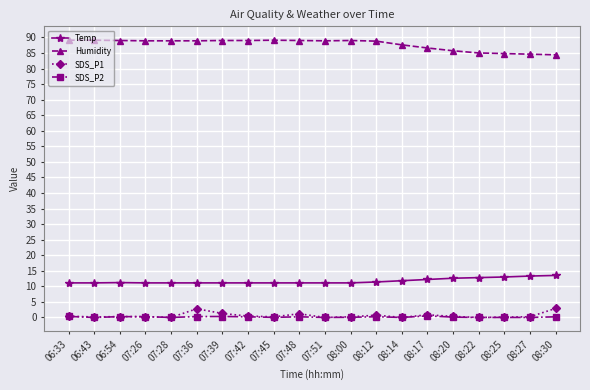

What is the spread (max minus min) of values at 08:22?

85.0